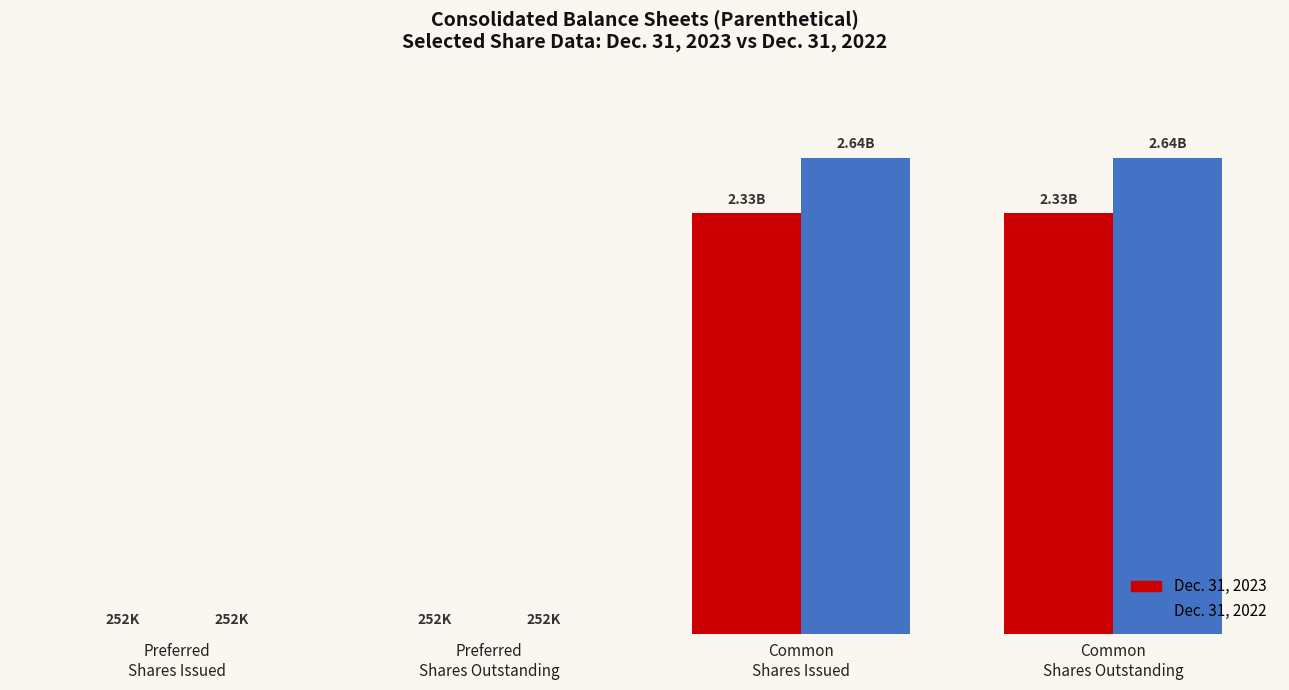

Is it true that Dec. 31, 2023 equals 252192 at Preferred
Shares Issued?

True